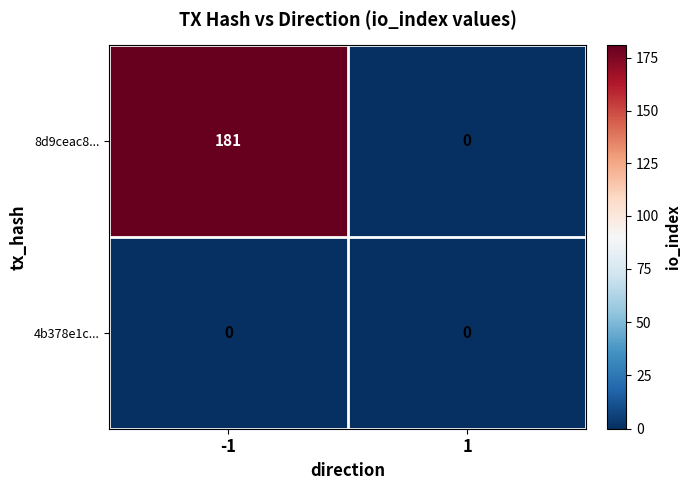

Which series has the largest range (max minus min)?

8d9ceac8...